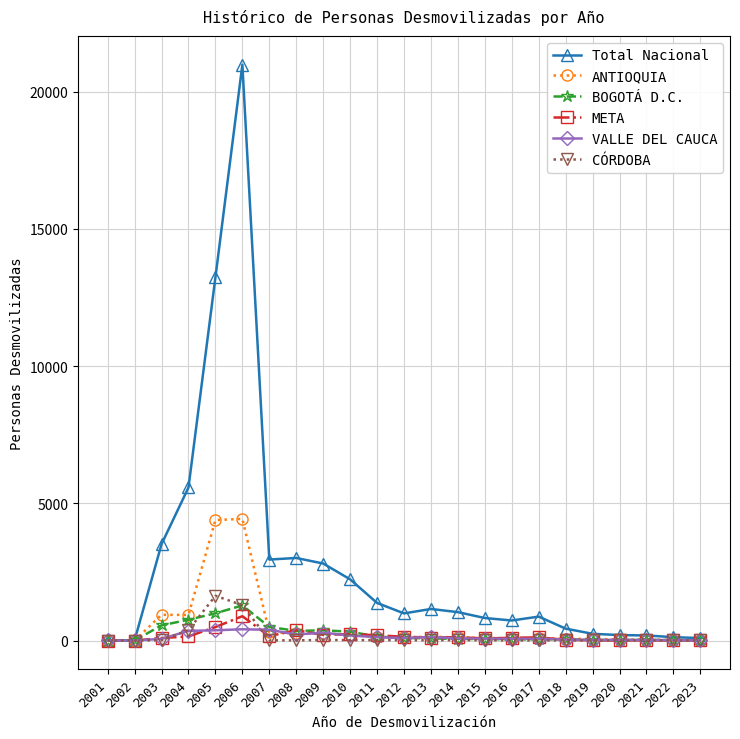

What is the value of the META point at the 21st from the left?

8